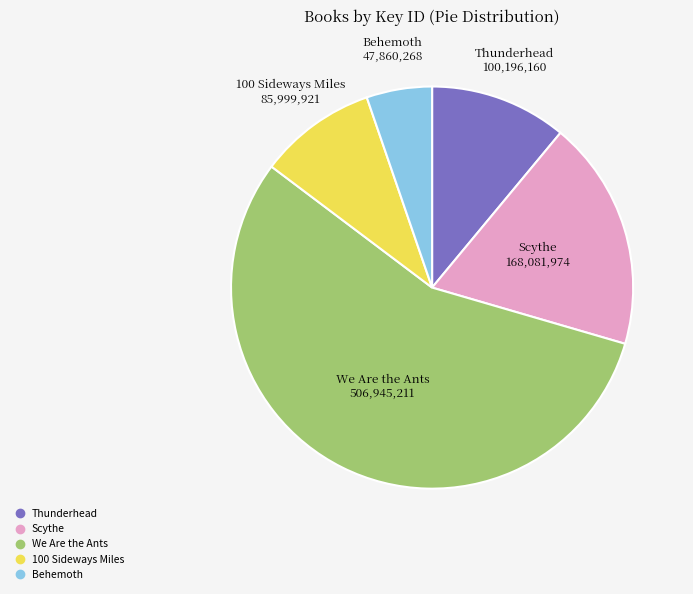

Between We Are the Ants and Behemoth, which is larger?

We Are the Ants